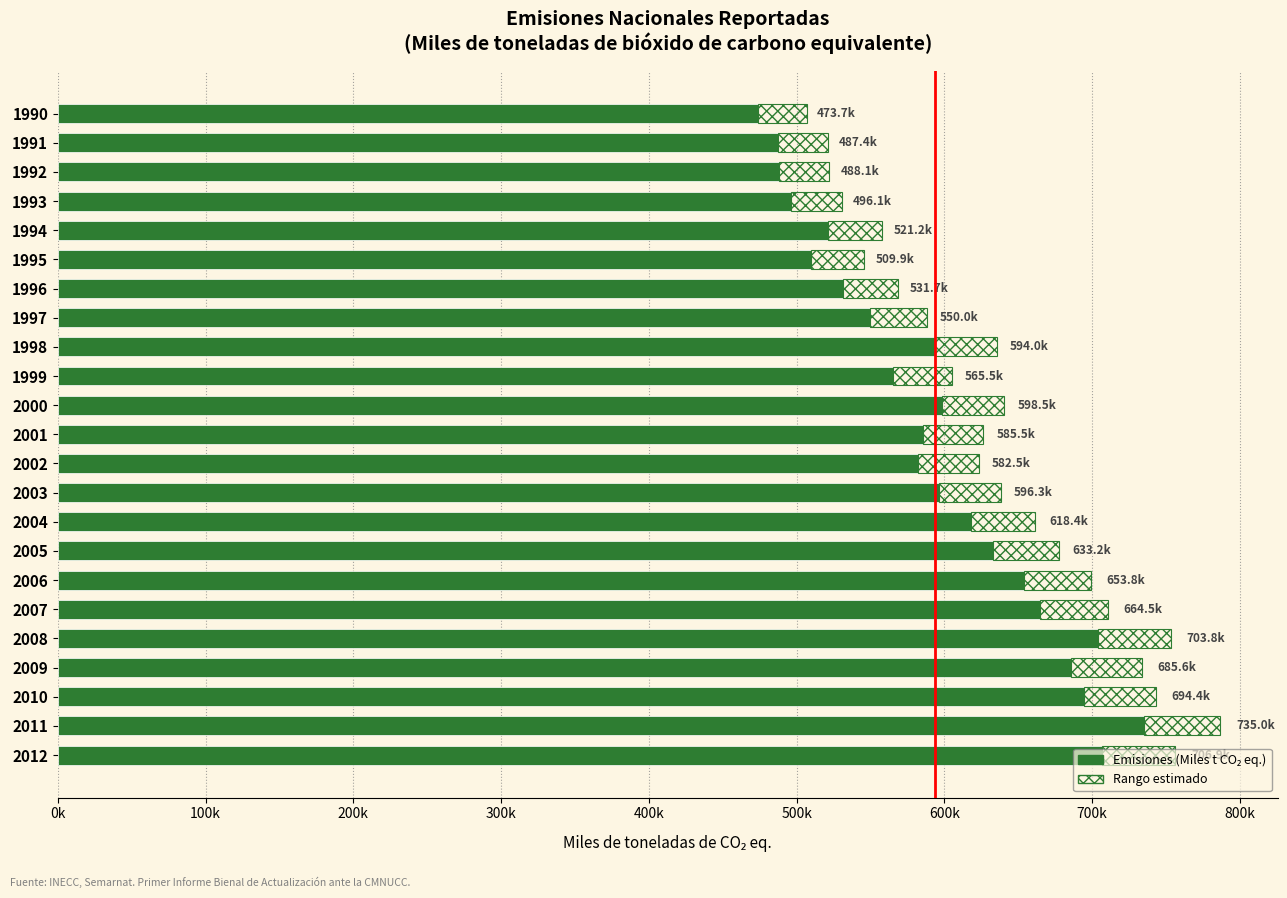

What is the minimum value shown in the chart?

473689.8